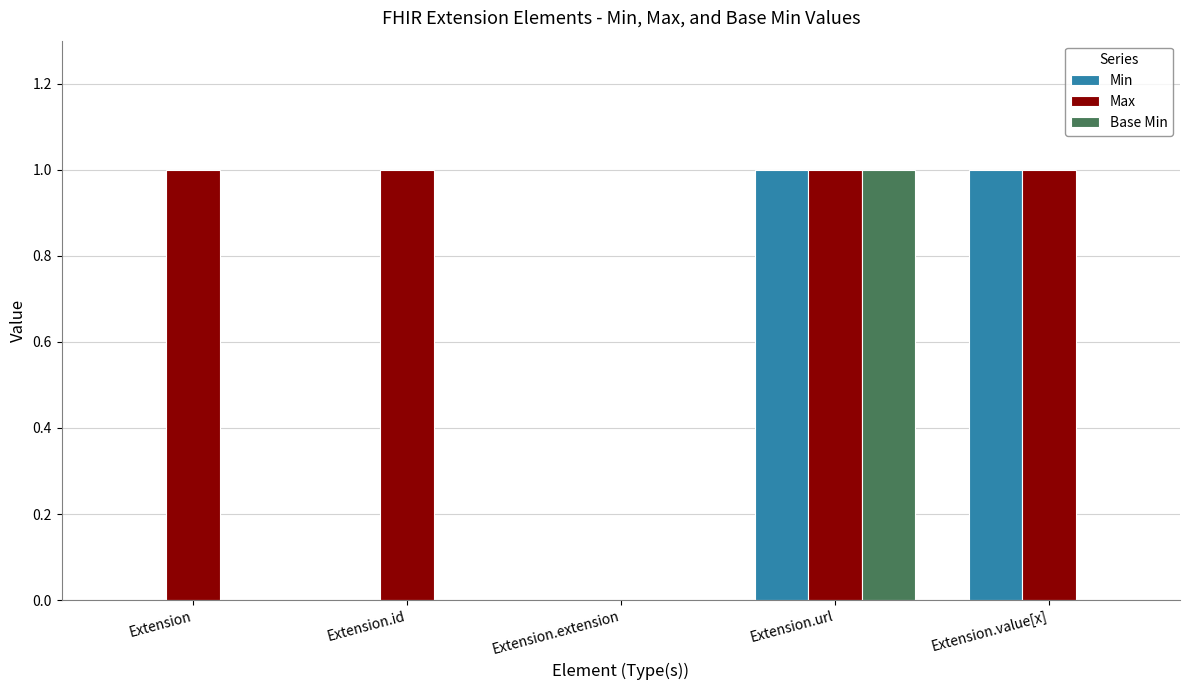

At which category is the sum across all series the highest?

Extension.url